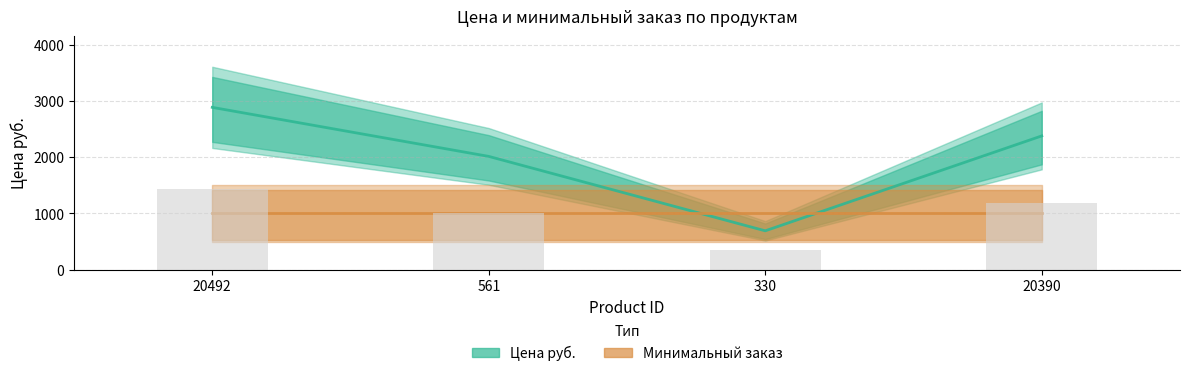

What is the highest value of the Минимальный заказ series?

1000